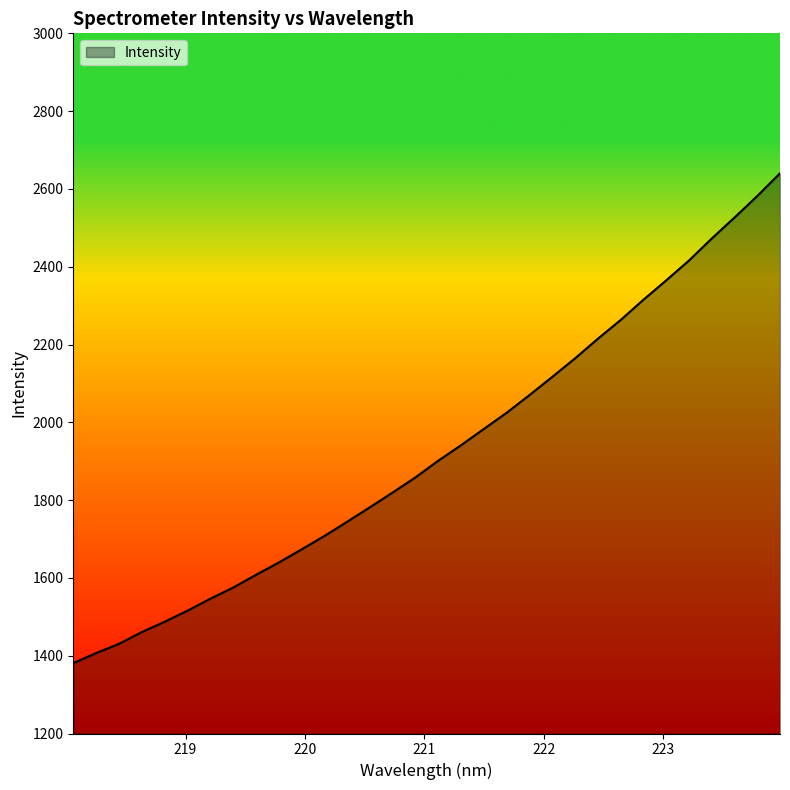

What is the greatest value displayed?

2640.1